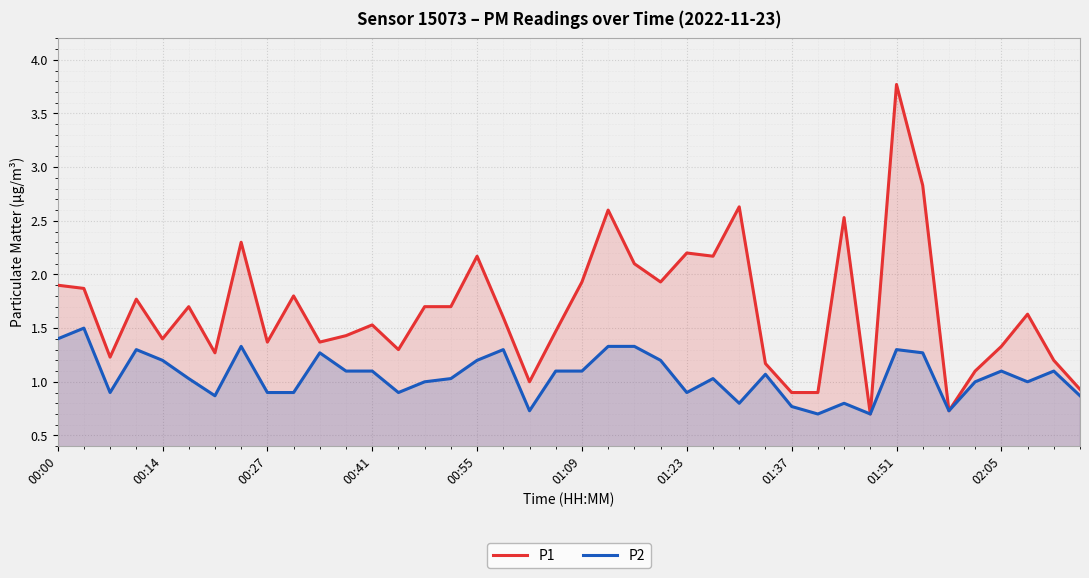

Reading left to right, list all the values displayed in this chart.

P1: 1.9	1.9	1.2	1.8	1.4	1.7	1.3	2.3	1.4	1.8	1.4	1.4	1.5	1.3	1.7	1.7	2.2	1.6	1.0	1.5	1.9	2.6	2.1	1.9	2.2	2.2	2.6	1.2	0.9	0.9	2.5	0.7	3.8	2.8	0.7	1.1	1.3	1.6	1.2	0.9
P2: 1.4	1.5	0.9	1.3	1.2	1.0	0.9	1.3	0.9	0.9	1.3	1.1	1.1	0.9	1.0	1.0	1.2	1.3	0.7	1.1	1.1	1.3	1.3	1.2	0.9	1.0	0.8	1.1	0.8	0.7	0.8	0.7	1.3	1.3	0.7	1.0	1.1	1.0	1.1	0.9